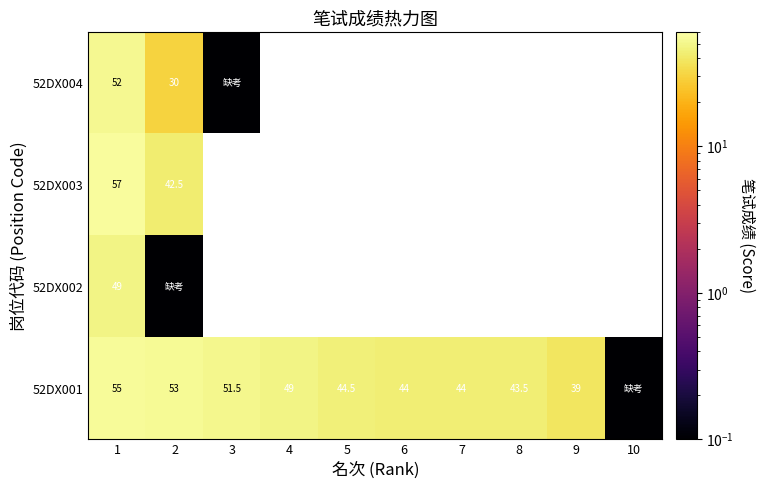

The value of 52DX003 at 2 is 42.5. True or false?

True